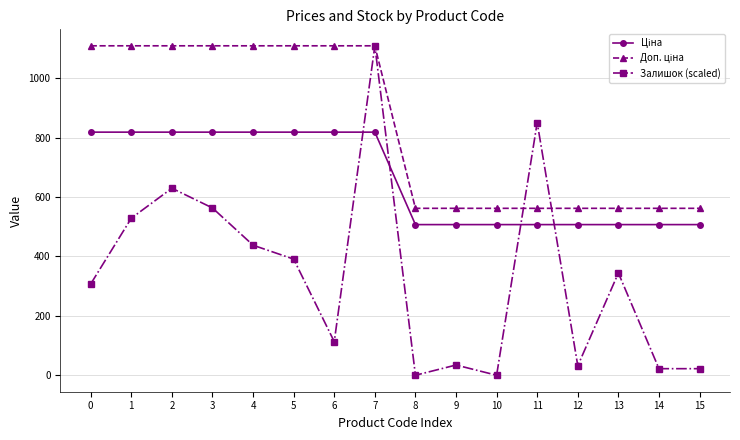

What is the maximum value shown in the chart?

1109.2